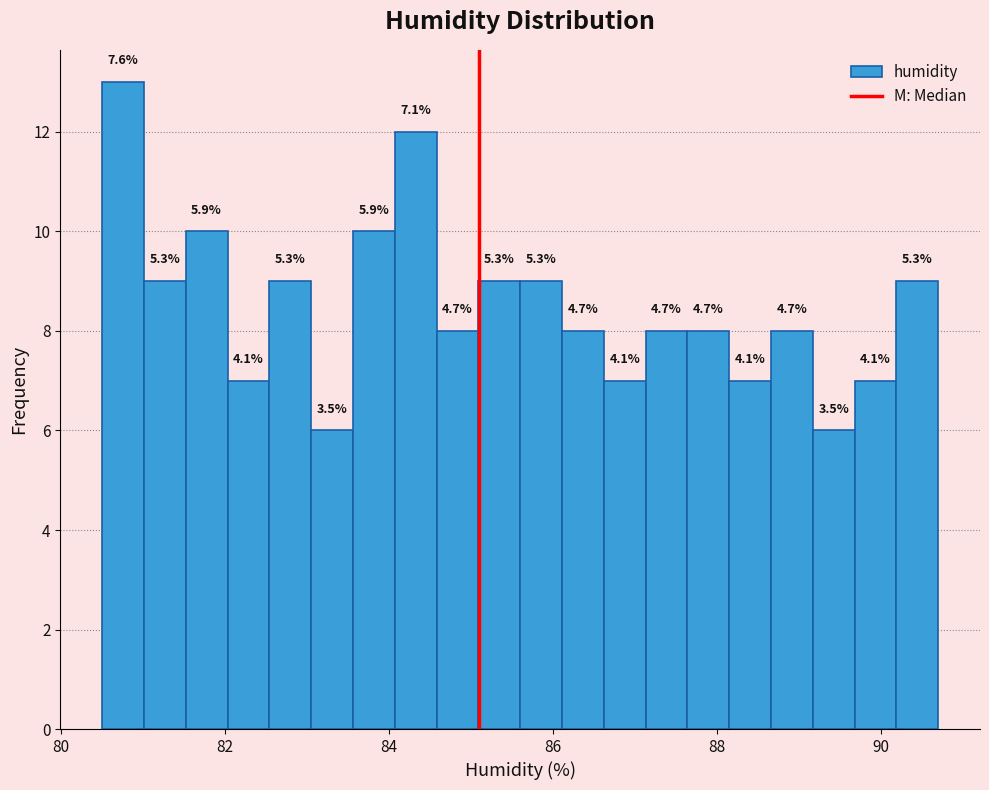

Read against the x-axis, roughly where is the centre of the tallest bar?

80.8